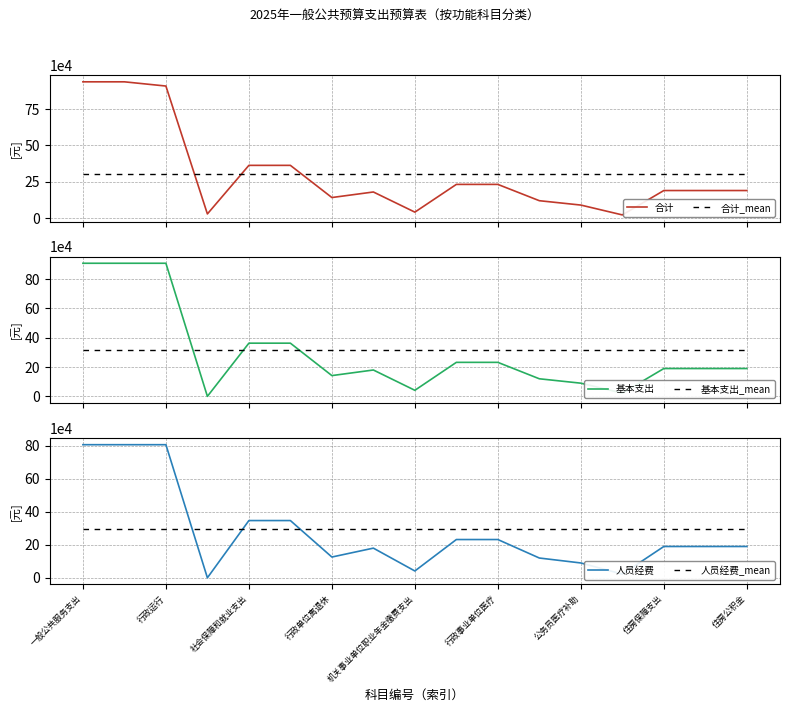

List the series in order of their peak value, highest first.

合计, 基本支出, 人员经费, 基本支出_mean, 合计_mean, 人员经费_mean